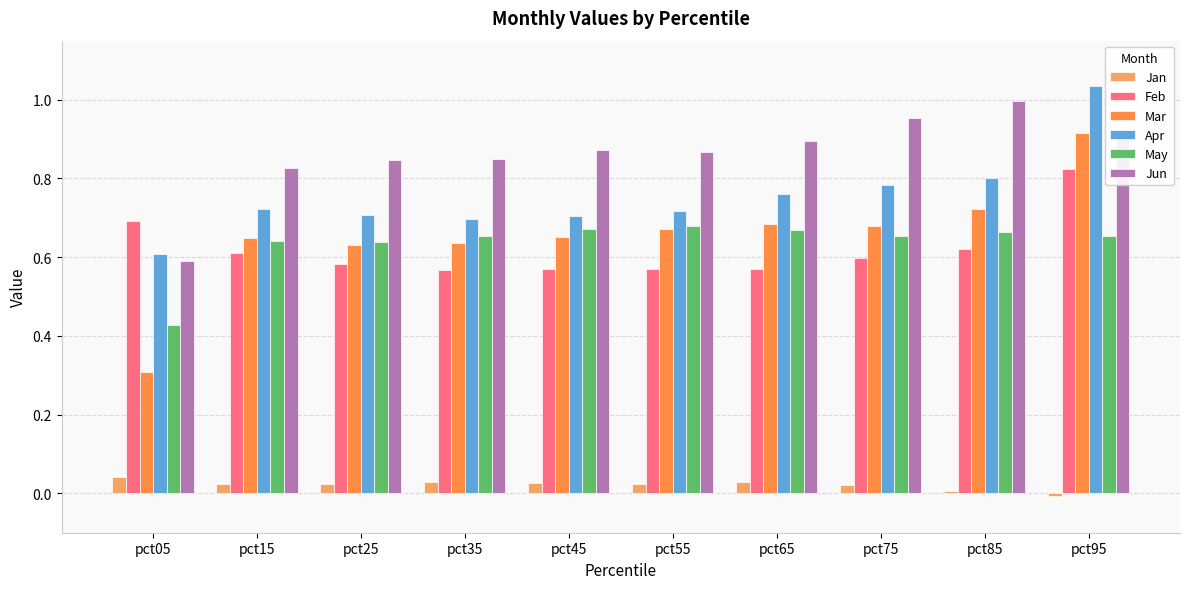

Count the number of categories in the chart.

10